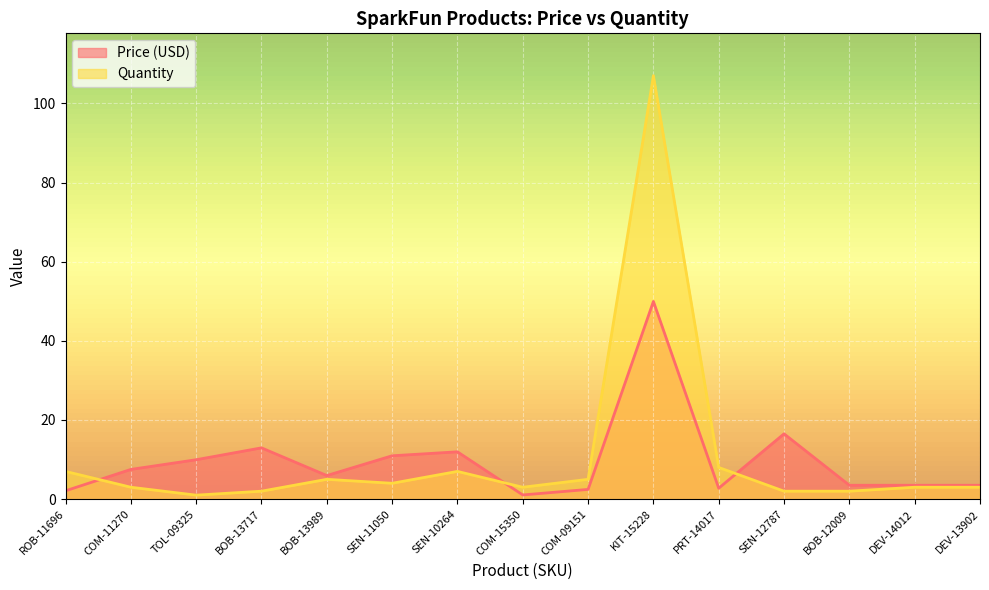

Count the number of categories in the chart.

15